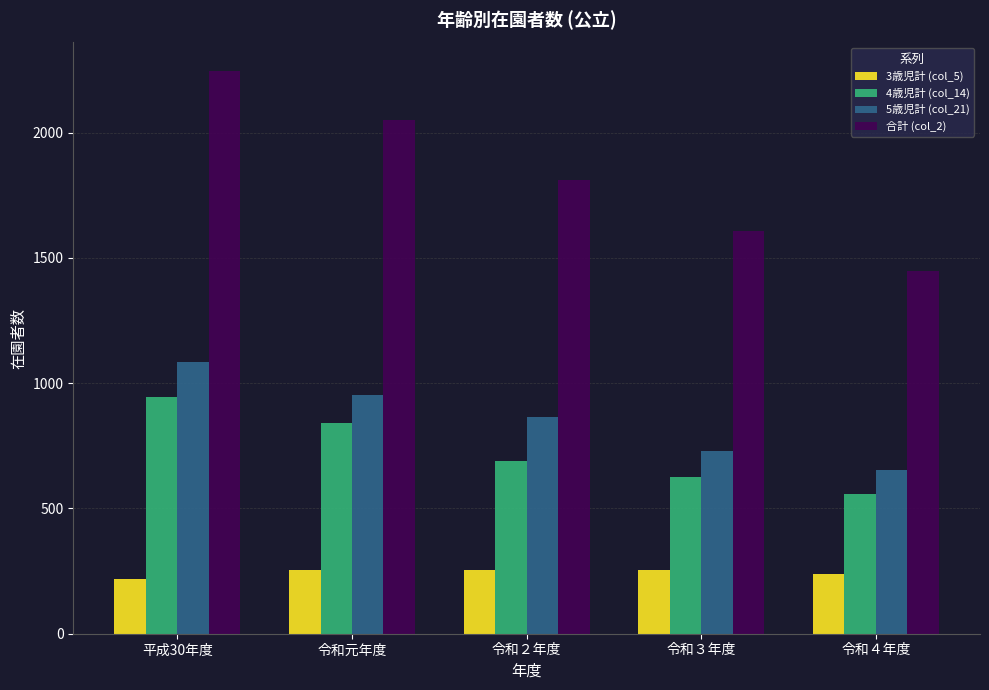

How many bars are there in each group?

4